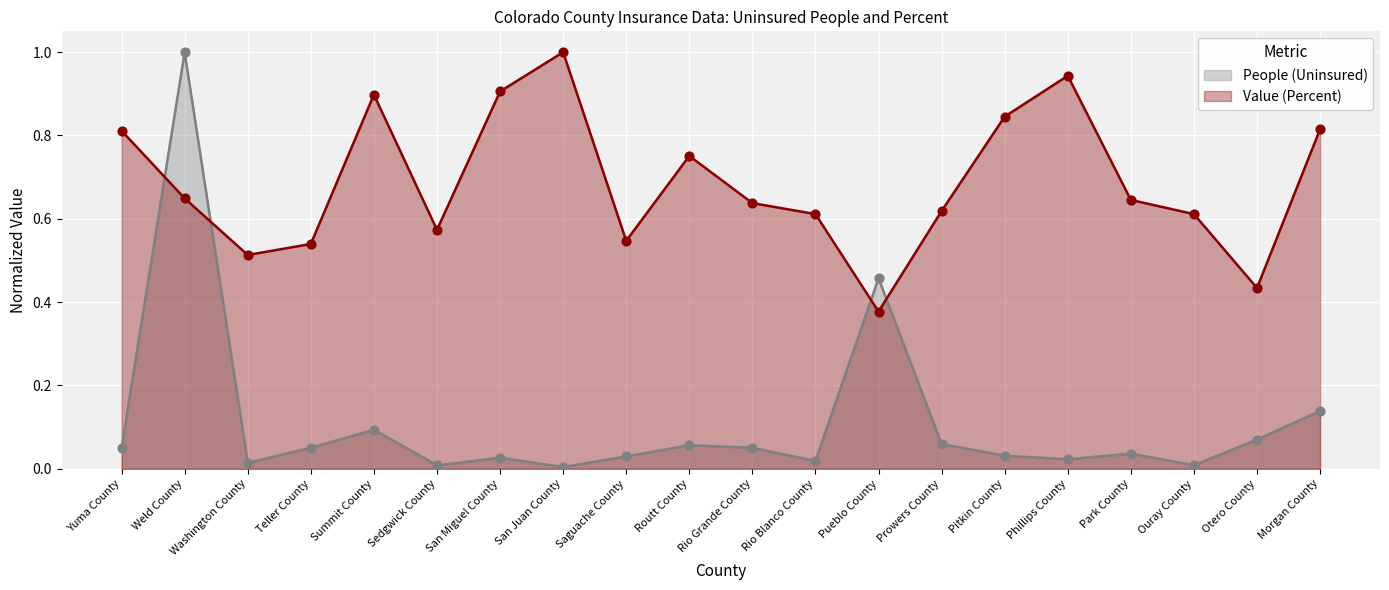

Is the value of People (Uninsured) at Weld County greater than the value of Value (Percent) at Rio Grande County?

Yes